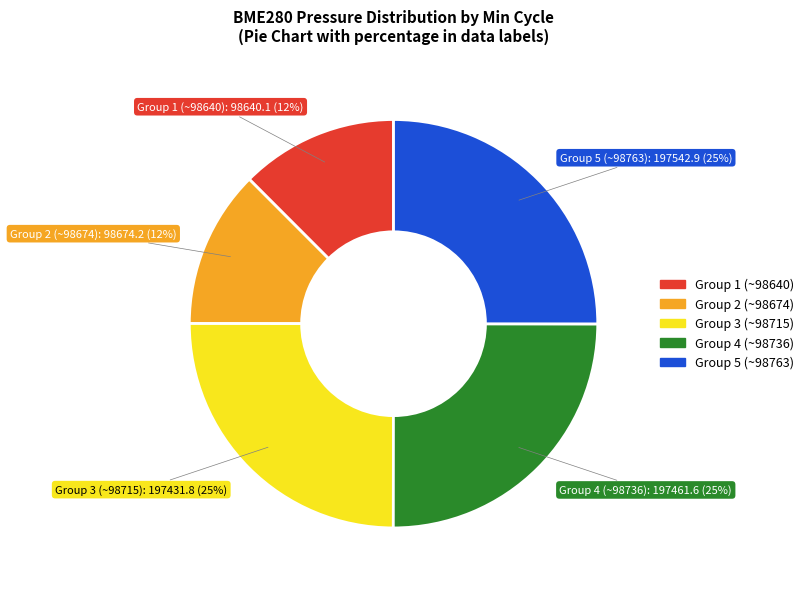

To the nearest percent, what is the difference between the largest and smallest slice percentages?

13%